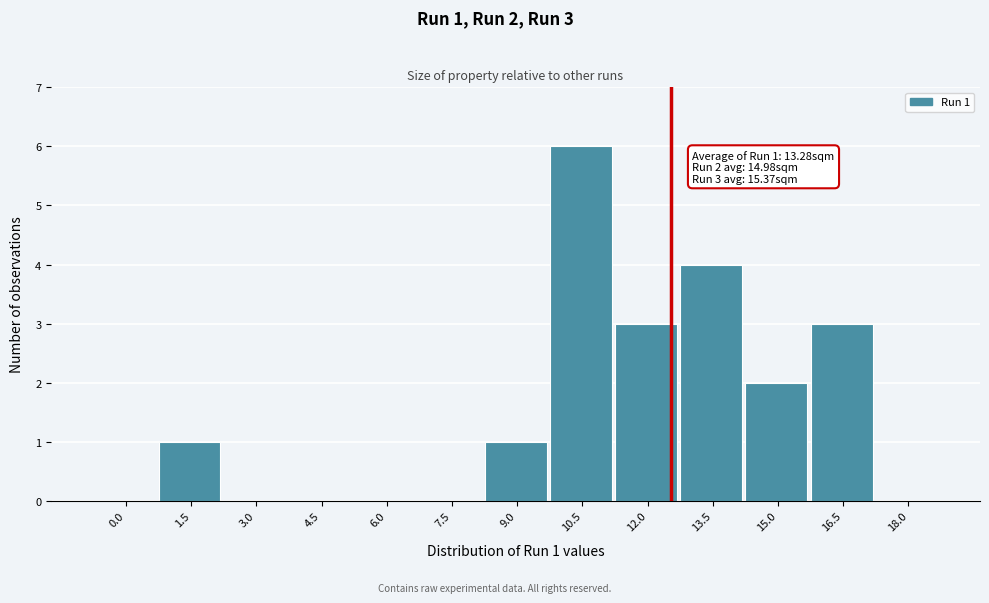

Reading right to left, list all the values displayed in this chart.

18.0=0	16.5=3	15.0=2	13.5=4	12.0=3	10.5=6	9.0=1	7.5=0	6.0=0	4.5=0	3.0=0	1.5=1	0.0=0